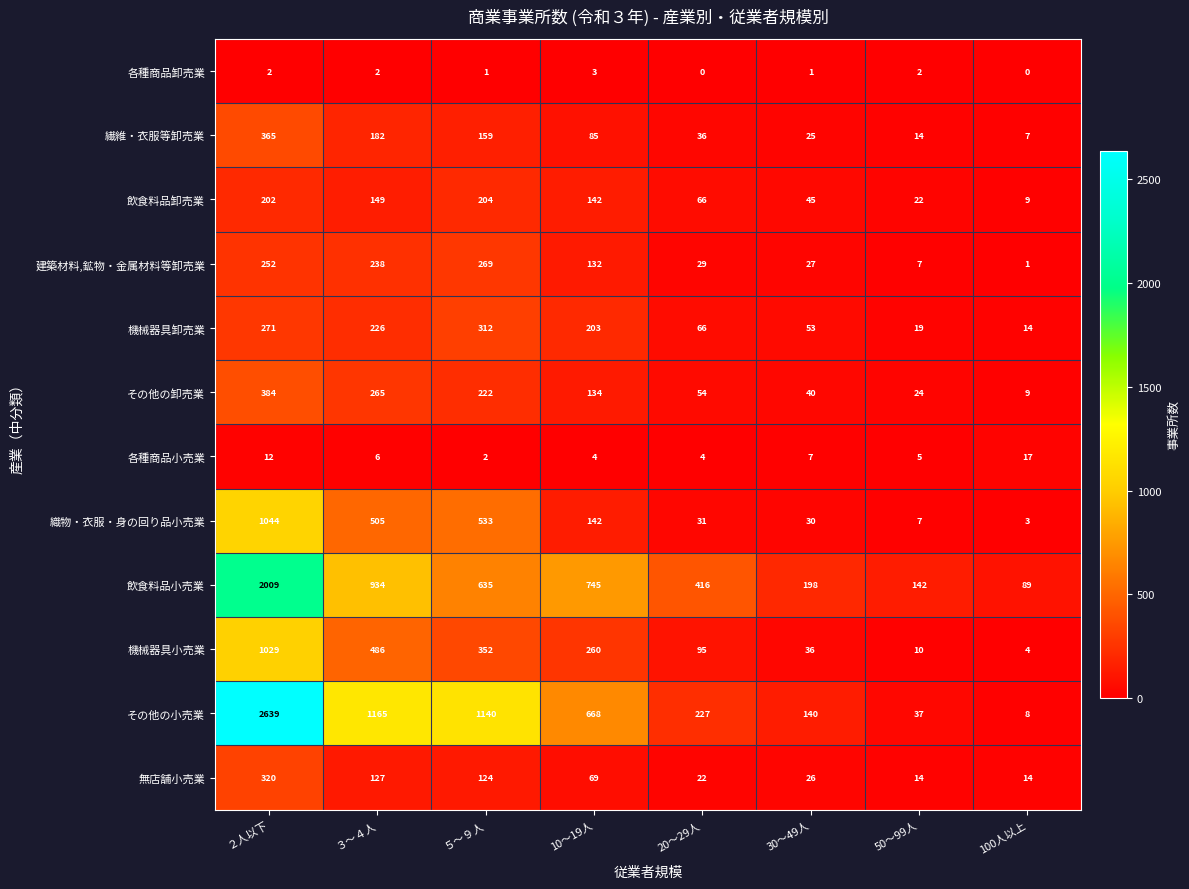

At 30～49人, list the series in order from largest to smallest.

飲食料品小売業, その他の小売業, 機械器具卸売業, 飲食料品卸売業, その他の卸売業, 機械器具小売業, 織物・衣服・身の回り品小売業, 建築材料,鉱物・金属材料等卸売業, 無店舗小売業, 繊維・衣服等卸売業, 各種商品小売業, 各種商品卸売業